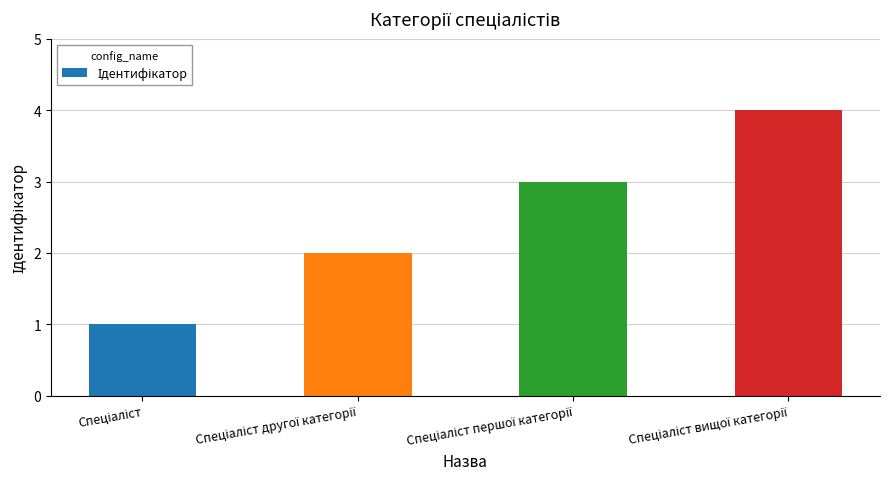

What is the greatest value displayed?

4